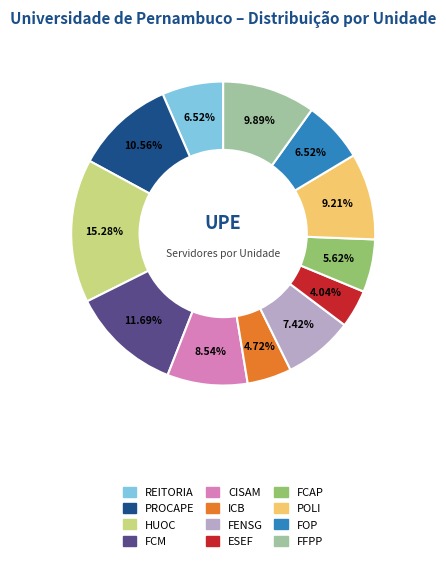

Is it true that FOP is 18% of the pie?

False